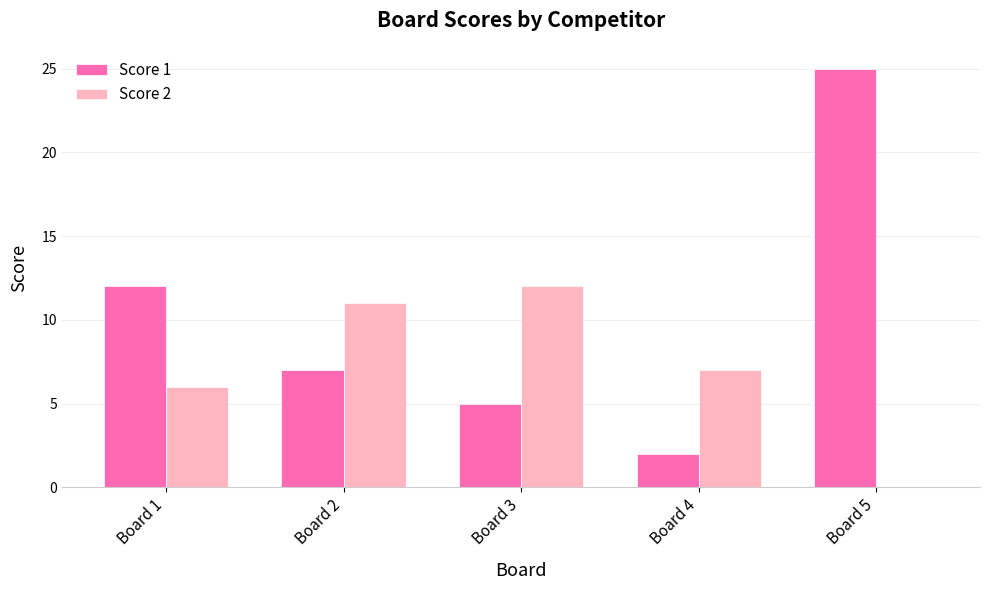

Where is Score 1 nearest to the value 13?

Board 1